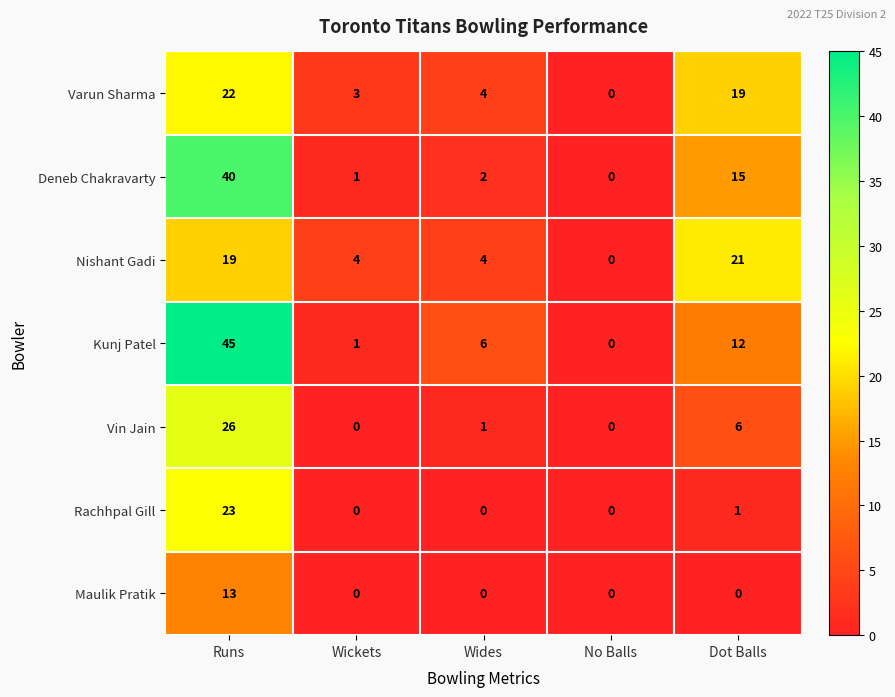

The value of Varun Sharma at Wickets is 3. True or false?

True